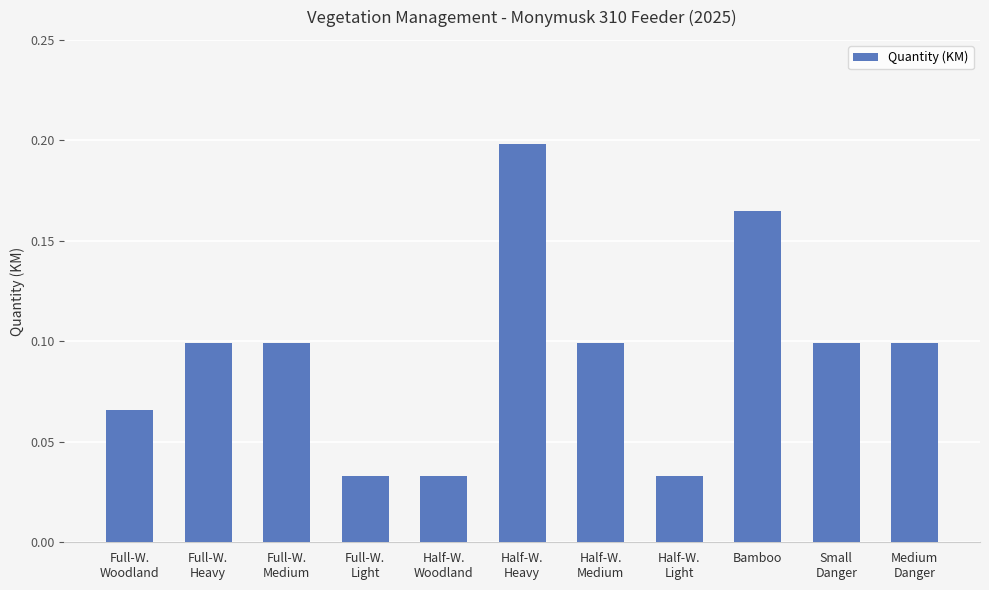

How many values are between 0 and 1?

11